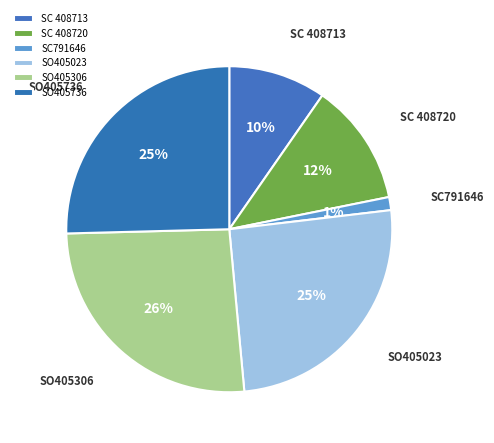

Combined, do SO405736 and SC 408713 account for over 50%?

No